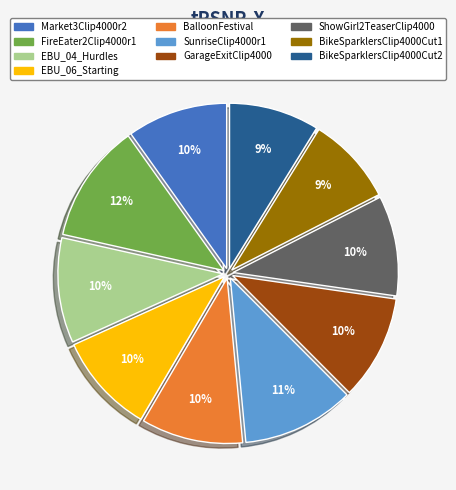

To the nearest percent, what is the combined percentage of BalloonFestival and FireEater2Clip4000r1?

22%